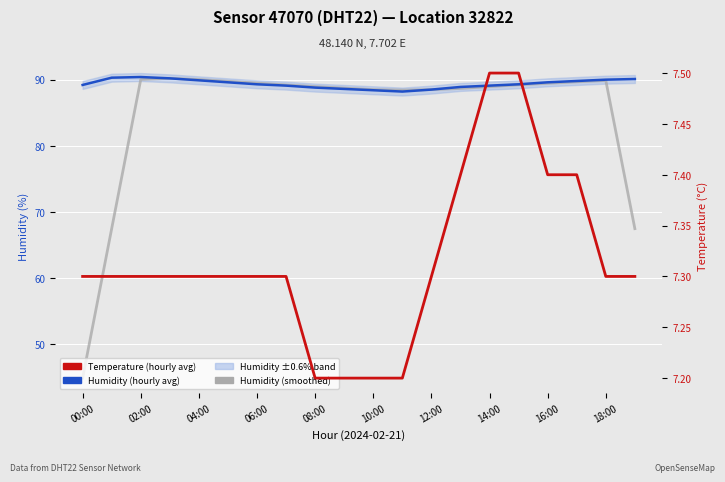

True or false: Humidity (smoothed) and Humidity (hourly avg) intersect in this chart.

True